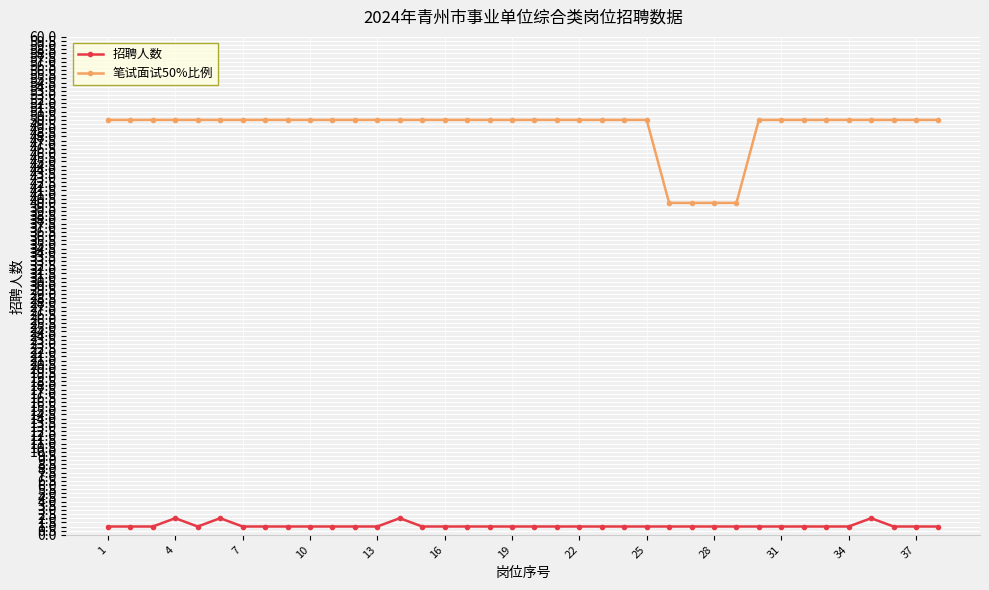

Which series has the largest range (max minus min)?

笔试面试50%比例